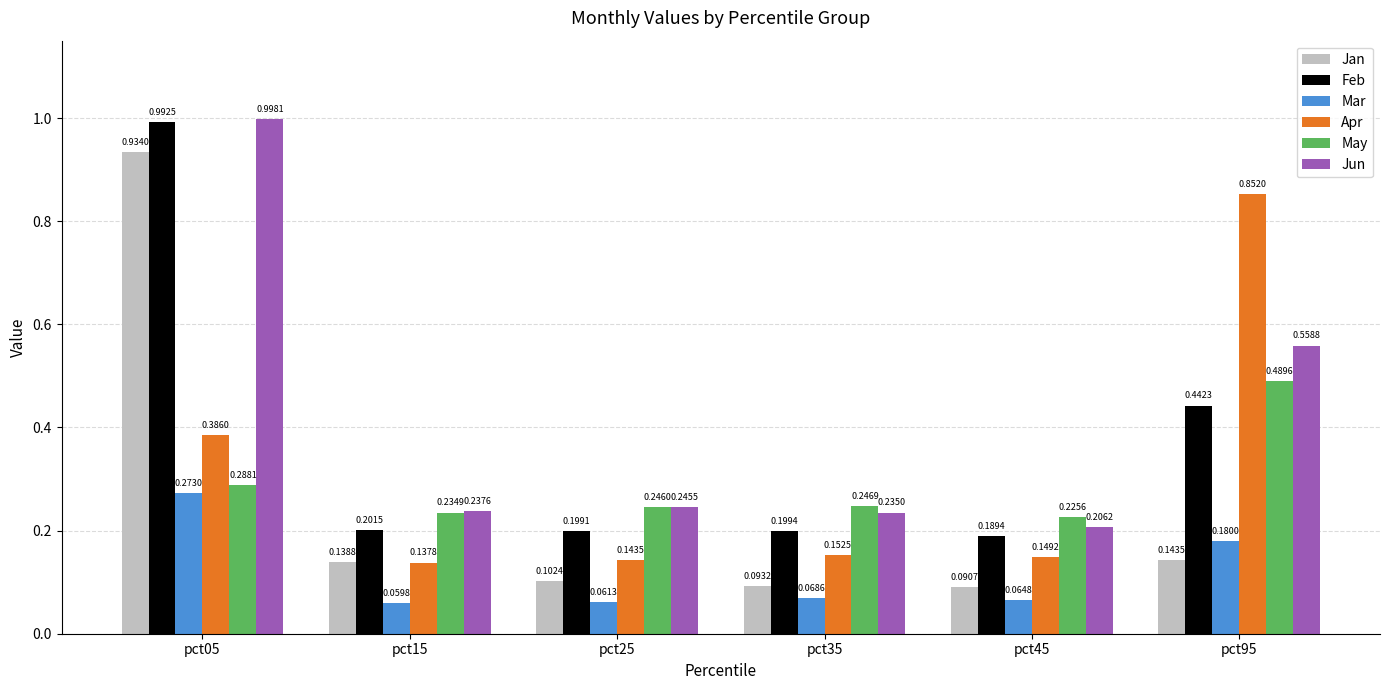

Is it true that Jun equals 0.2 at pct15?

True